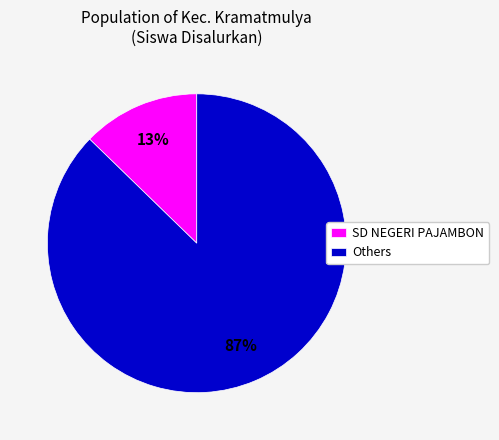

Is the sum of Others and SD NEGERI PAJAMBON greater than half?

Yes